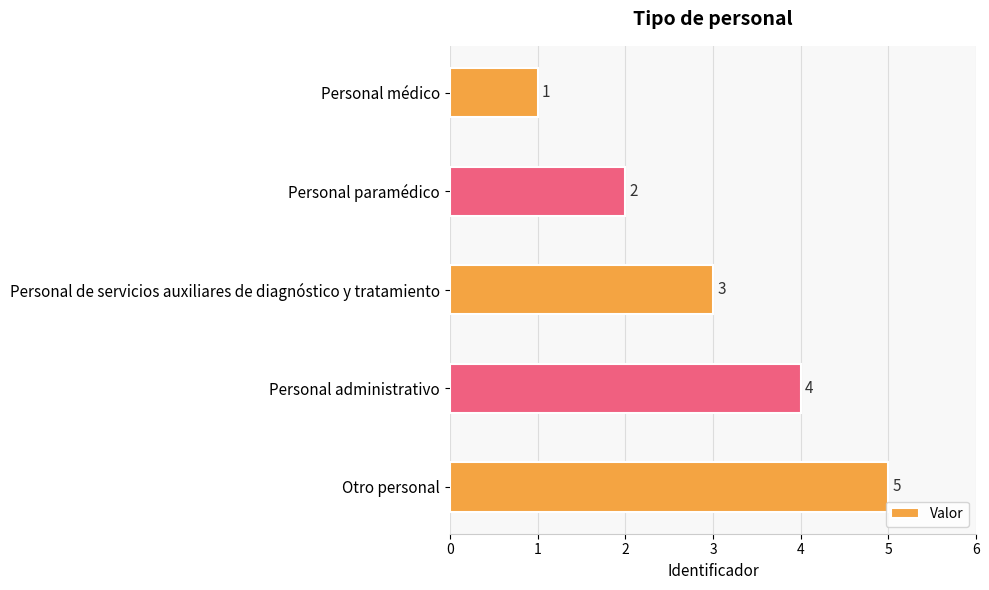

What is the change in value from Personal médico to Otro personal?

+4